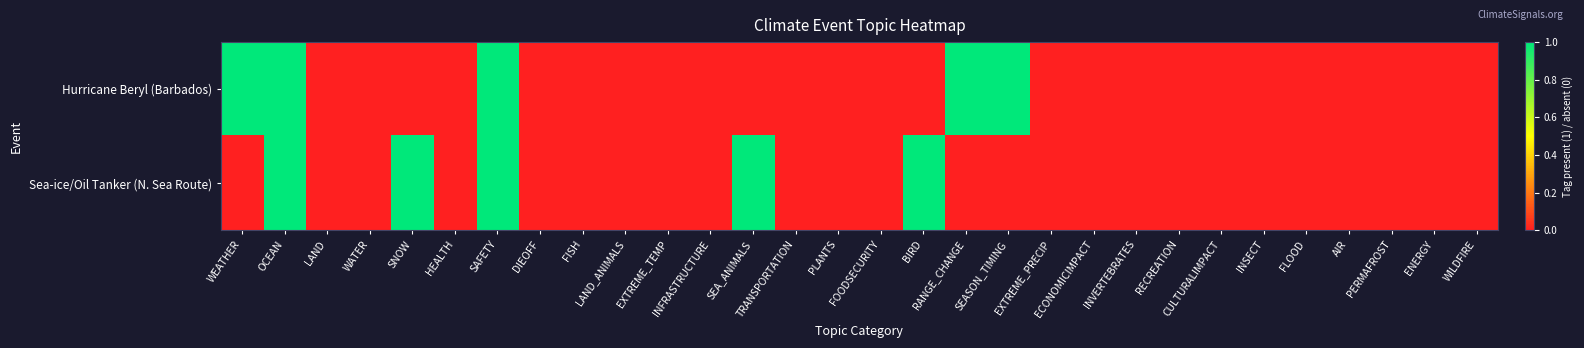

Which series has the largest total across all categories?

Hurricane Beryl (Barbados)